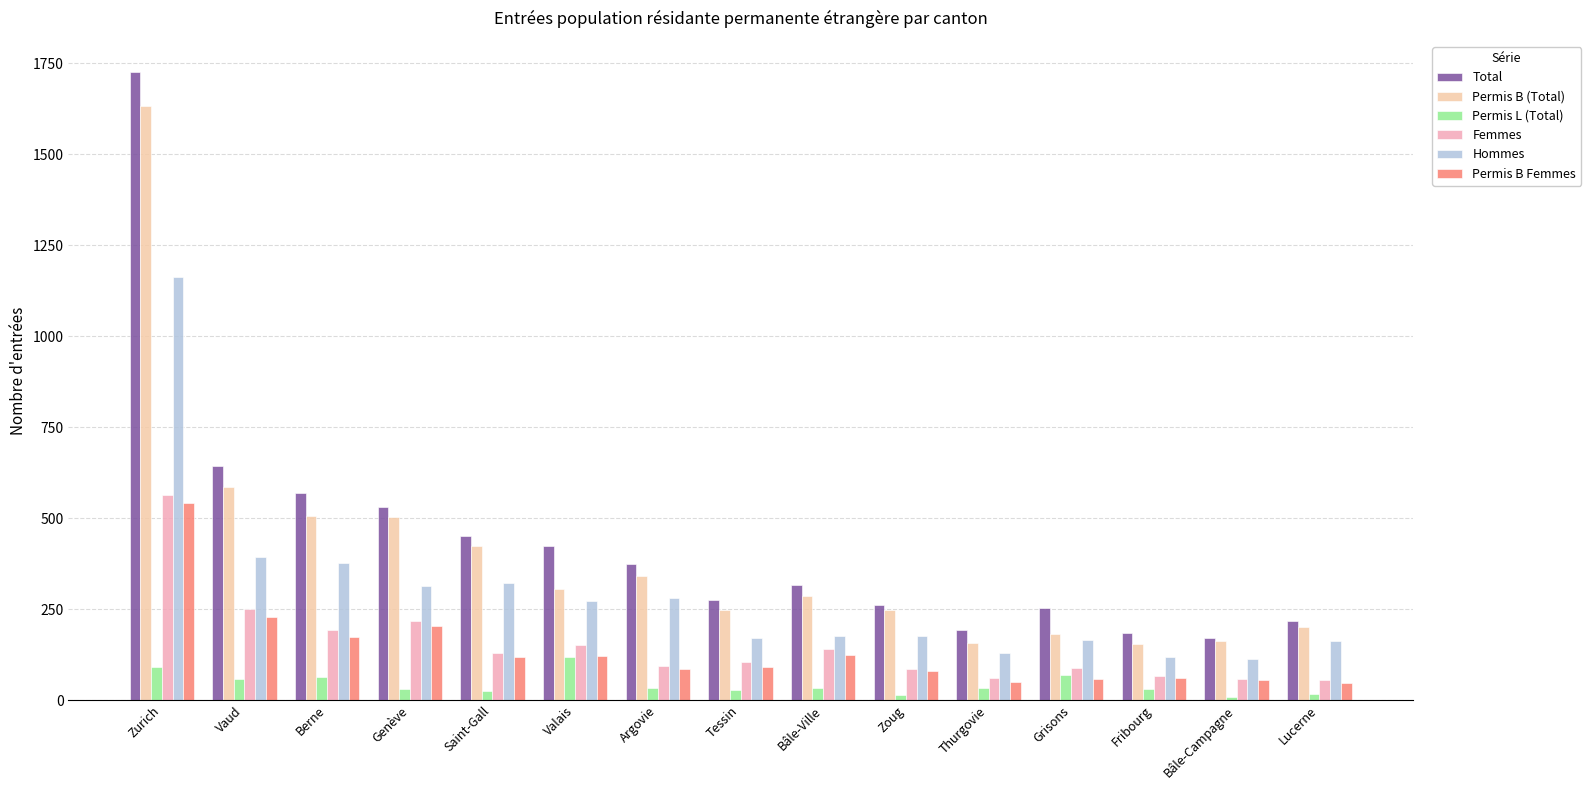

Which series has the largest total across all categories?

Total